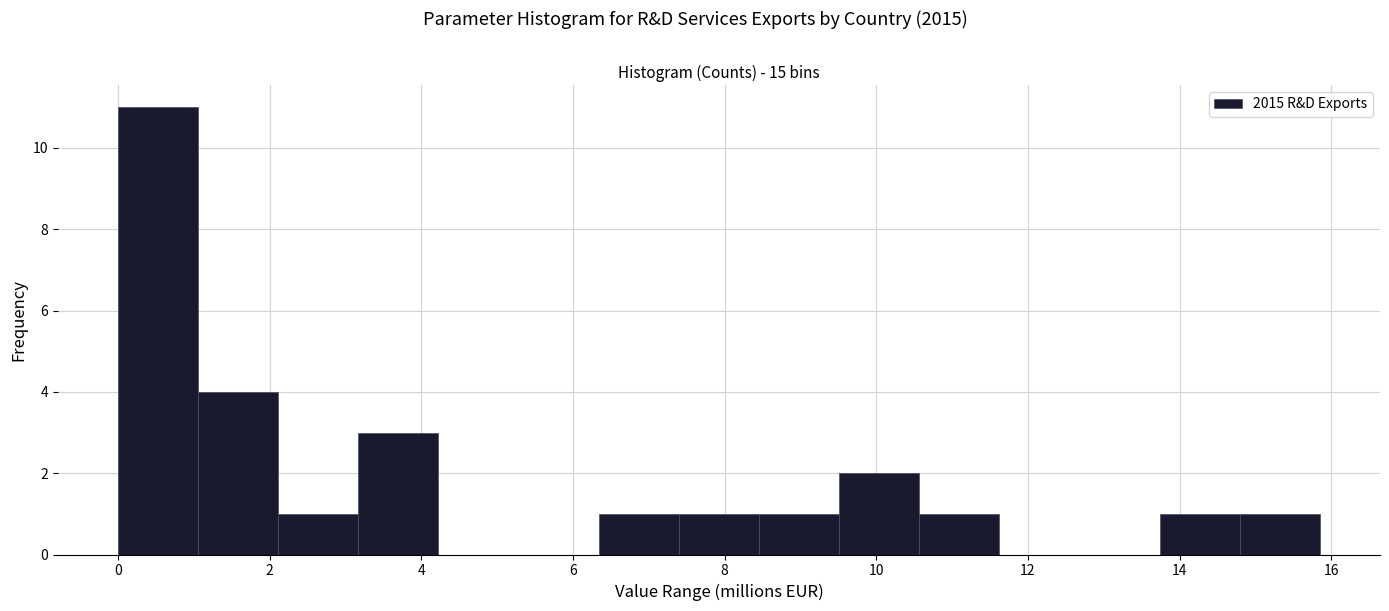

How tall is the bar that spans 1.0 to 2.2 on the x-axis? Neither the bar edges nor the heights are printed on the chart, so give them approximately, as read against the axes.

4